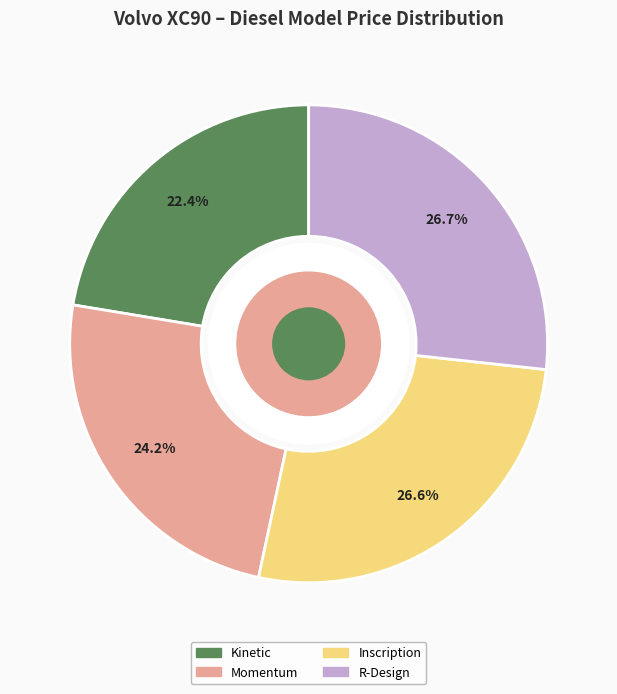

Is there a majority slice in this chart?

No